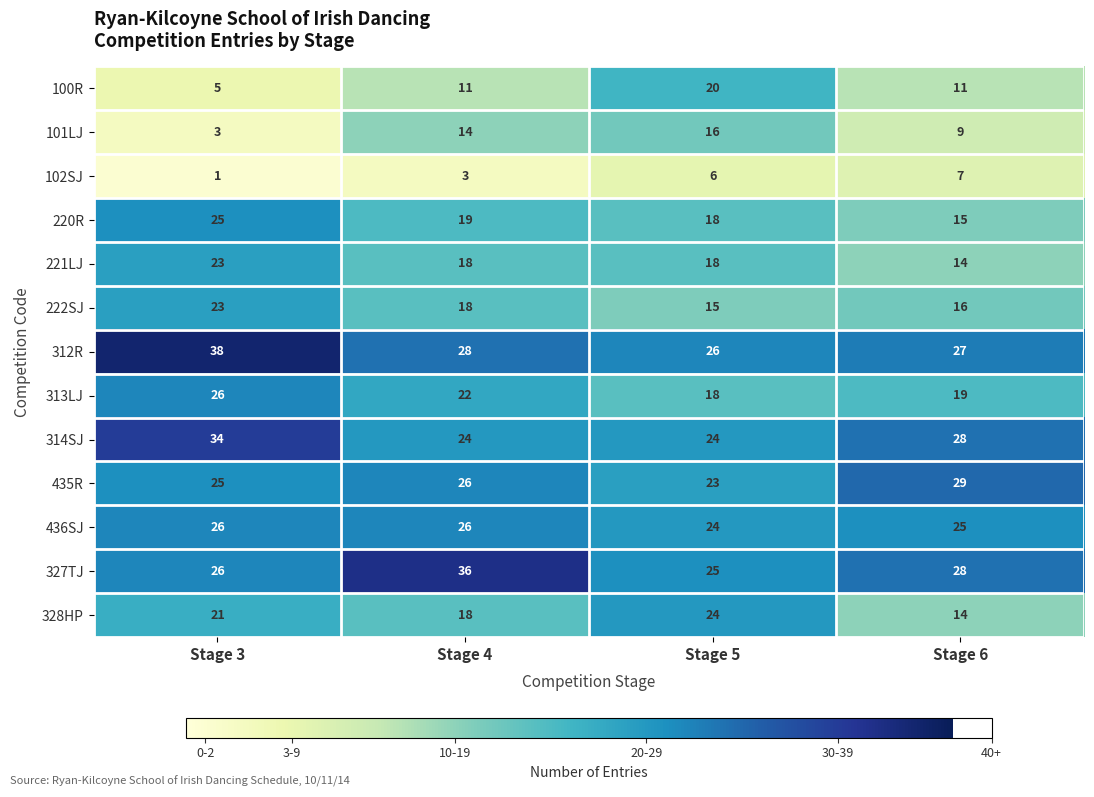

Which category has the lowest value across all series?

Stage 3